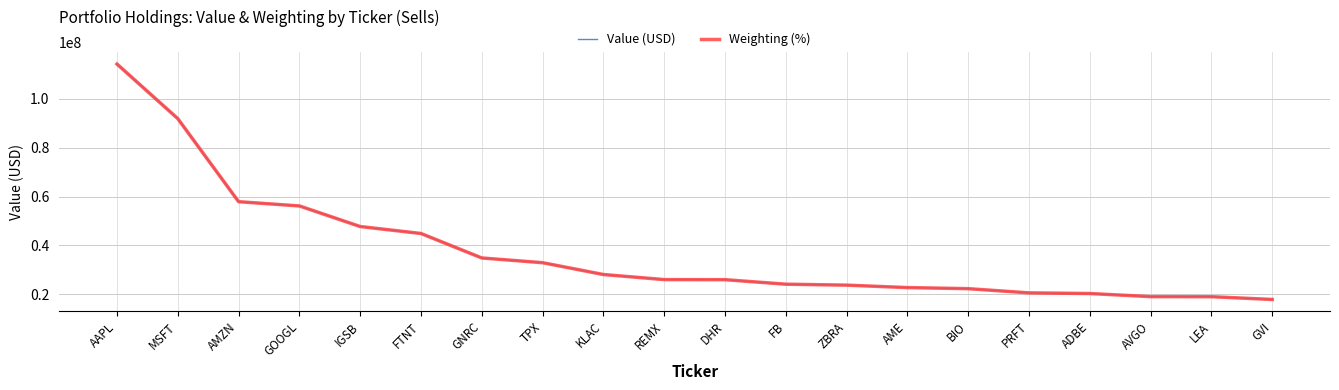

The Value (USD) series shows 9190258.5 at AVGO. True or false?

False